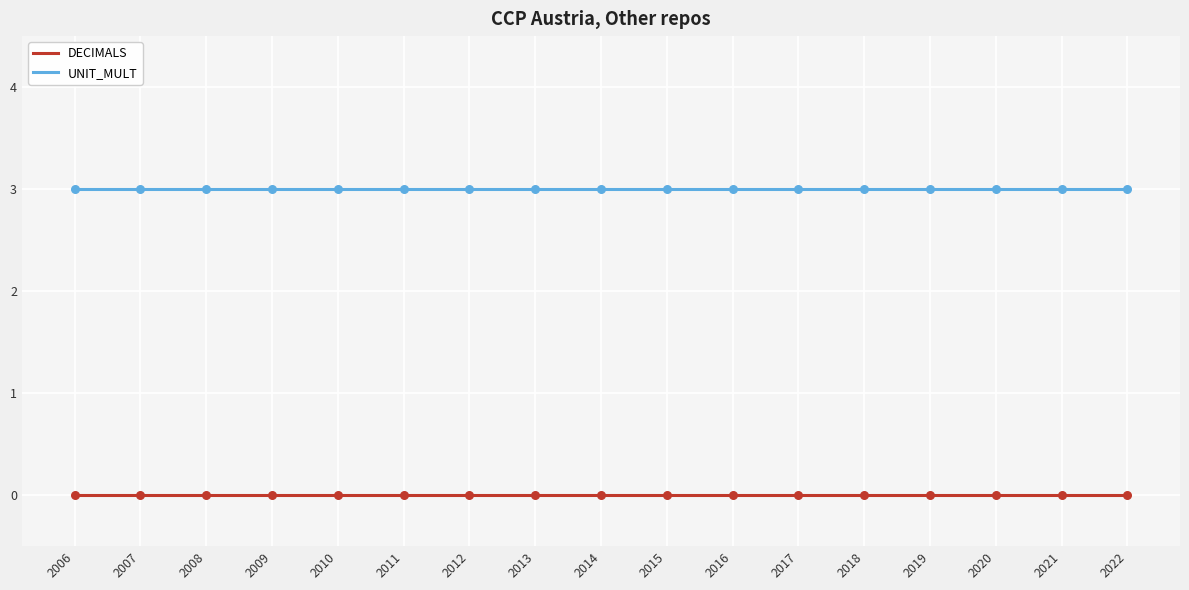

What is the difference between the highest and lowest values at 2010?

3